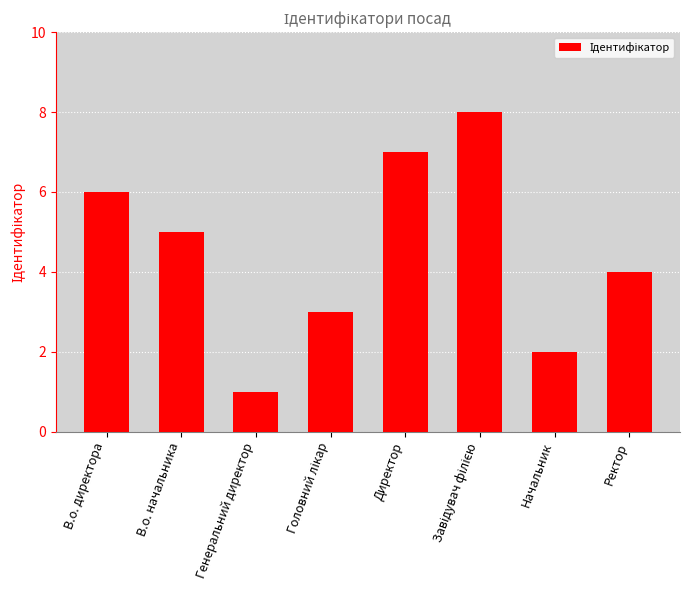

What is the value of the 2nd bar from the left?

5